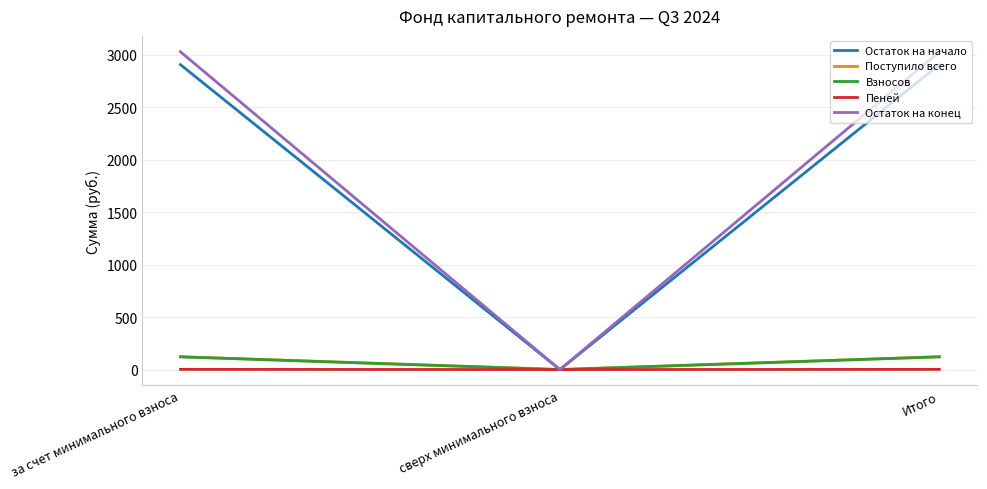

How many distinct data groups are displayed?

5